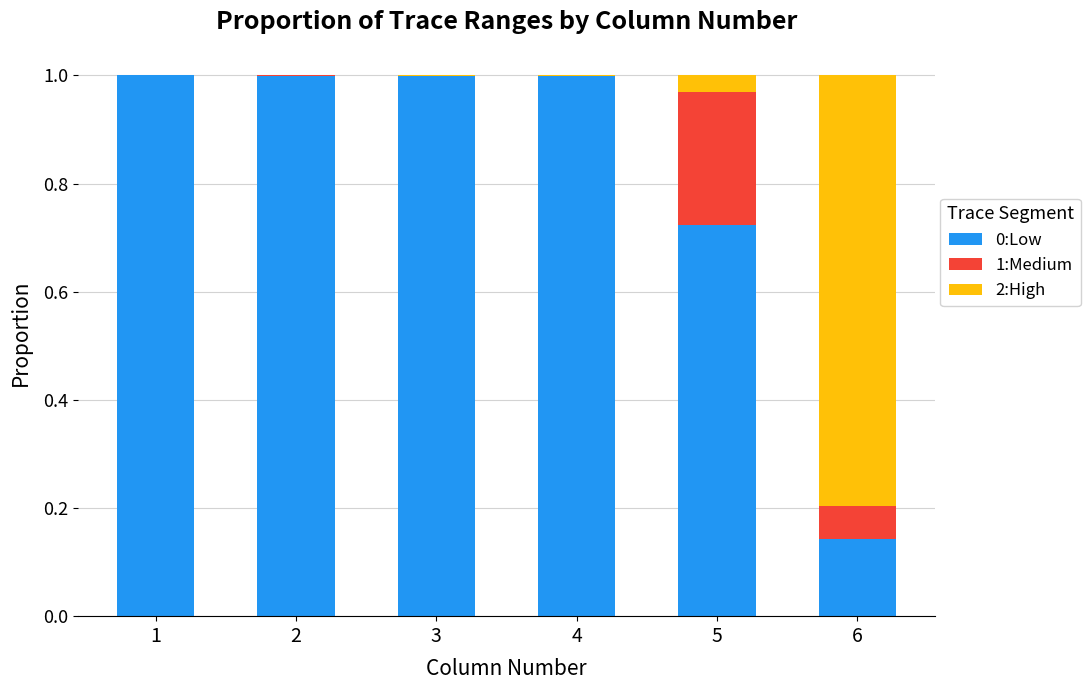

What is the highest value of the 0:Low series?

1.0